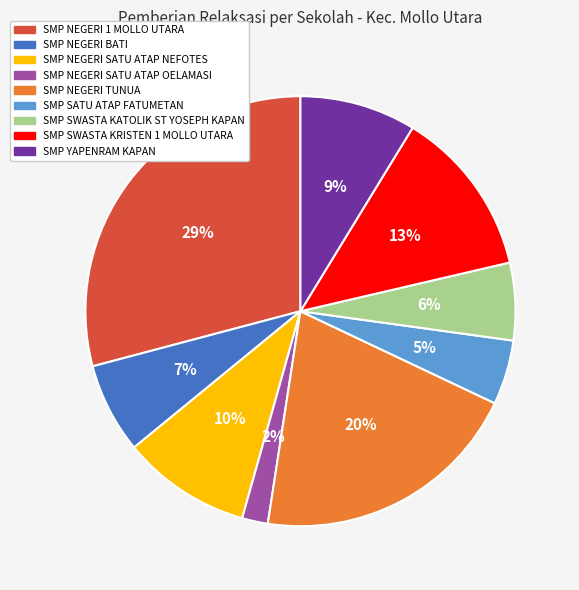

Does SMP SWASTA KATOLIK ST YOSEPH KAPAN account for over 50% of the chart?

No